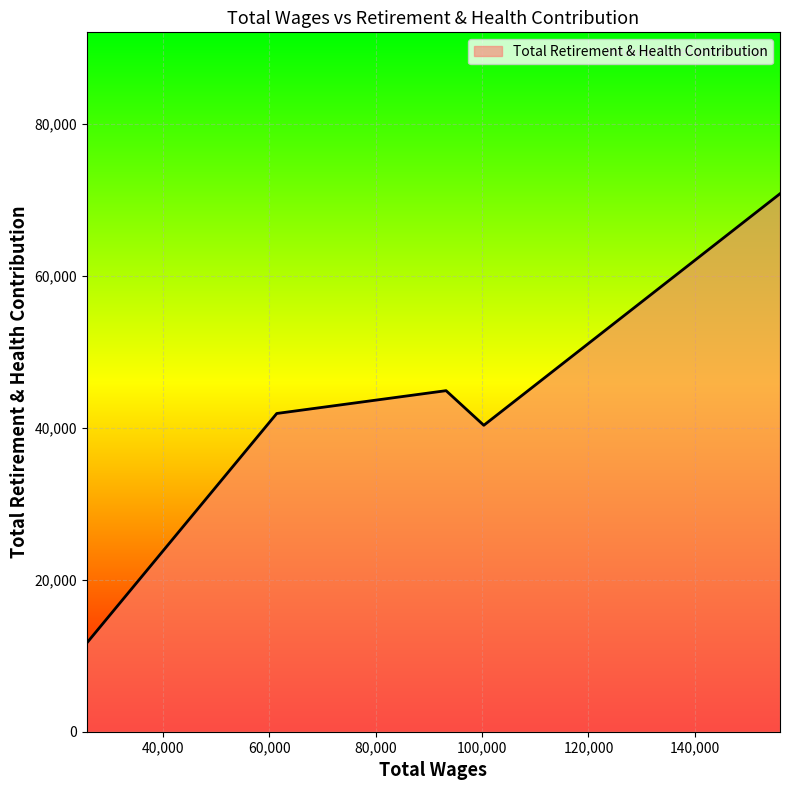

What is the difference between the maximum and minimum values?

59124